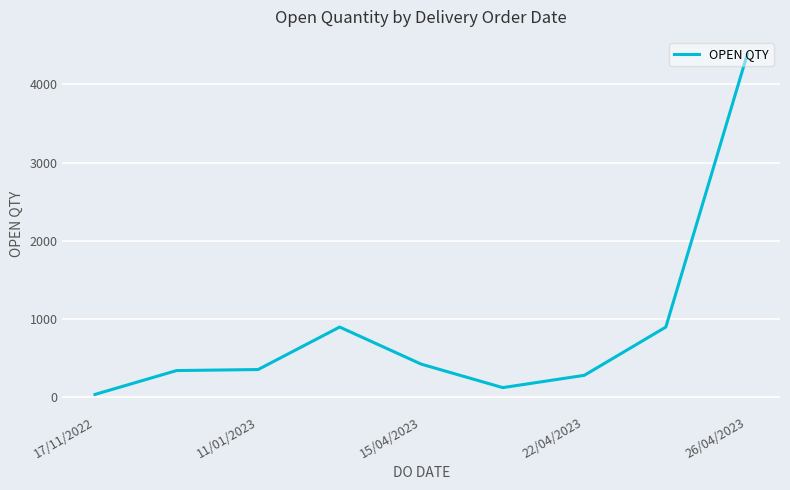

Does the chart display data point markers on the line(s)?

No